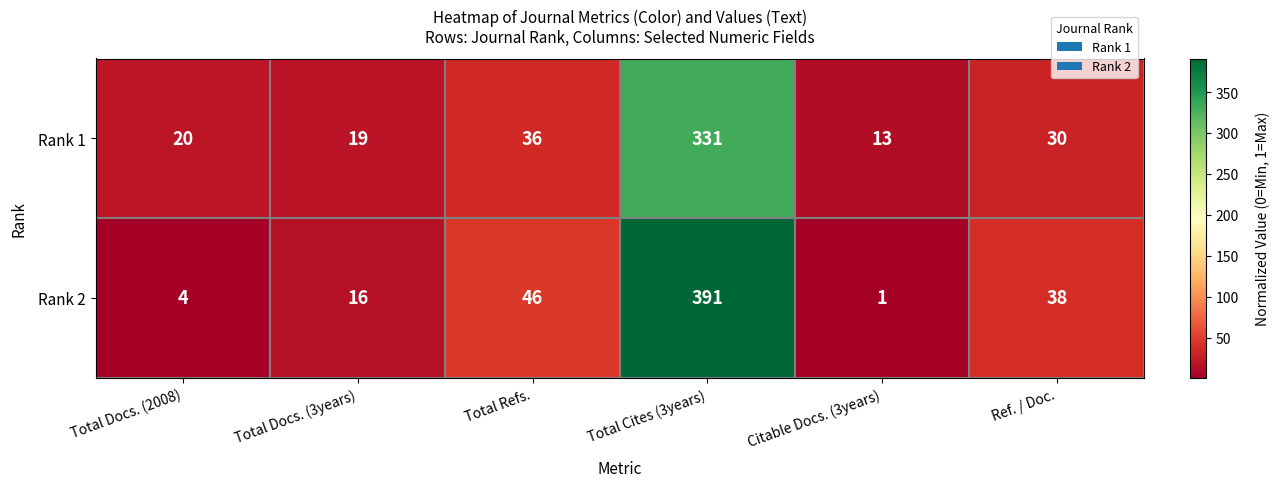

What is the maximum value shown in the chart?

391